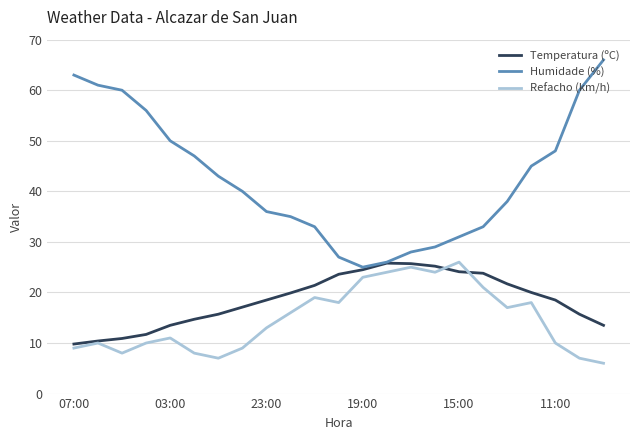

Which series has the largest total across all categories?

Humidade (%)